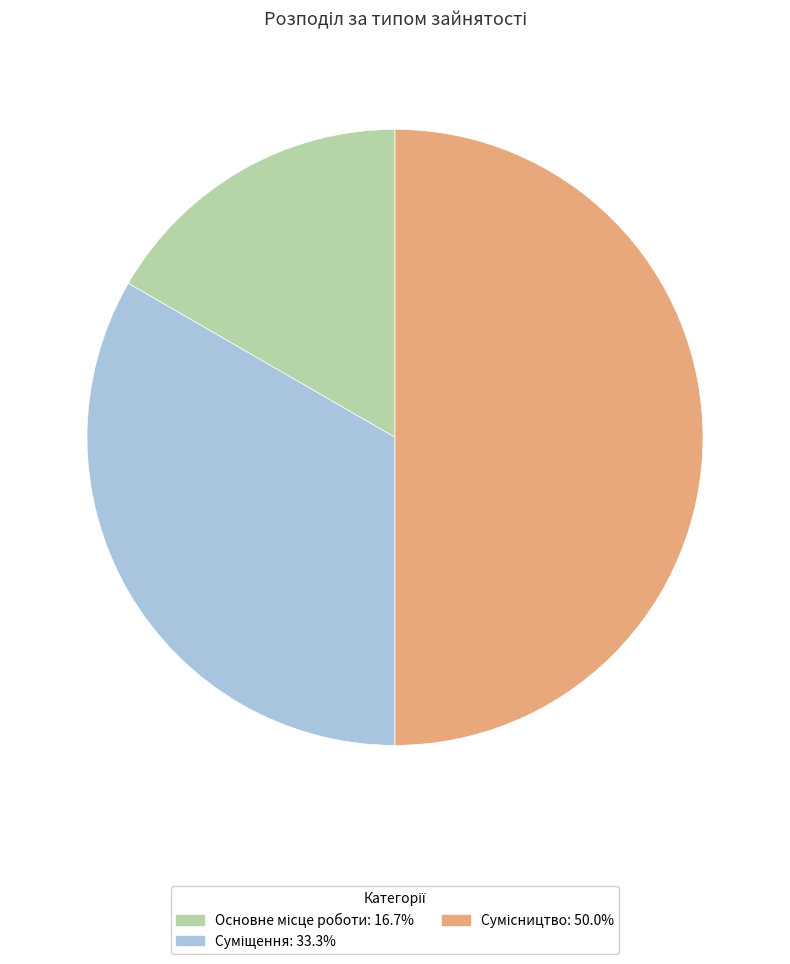

To the nearest percent, what percentage of the pie is Суміщення?

33%